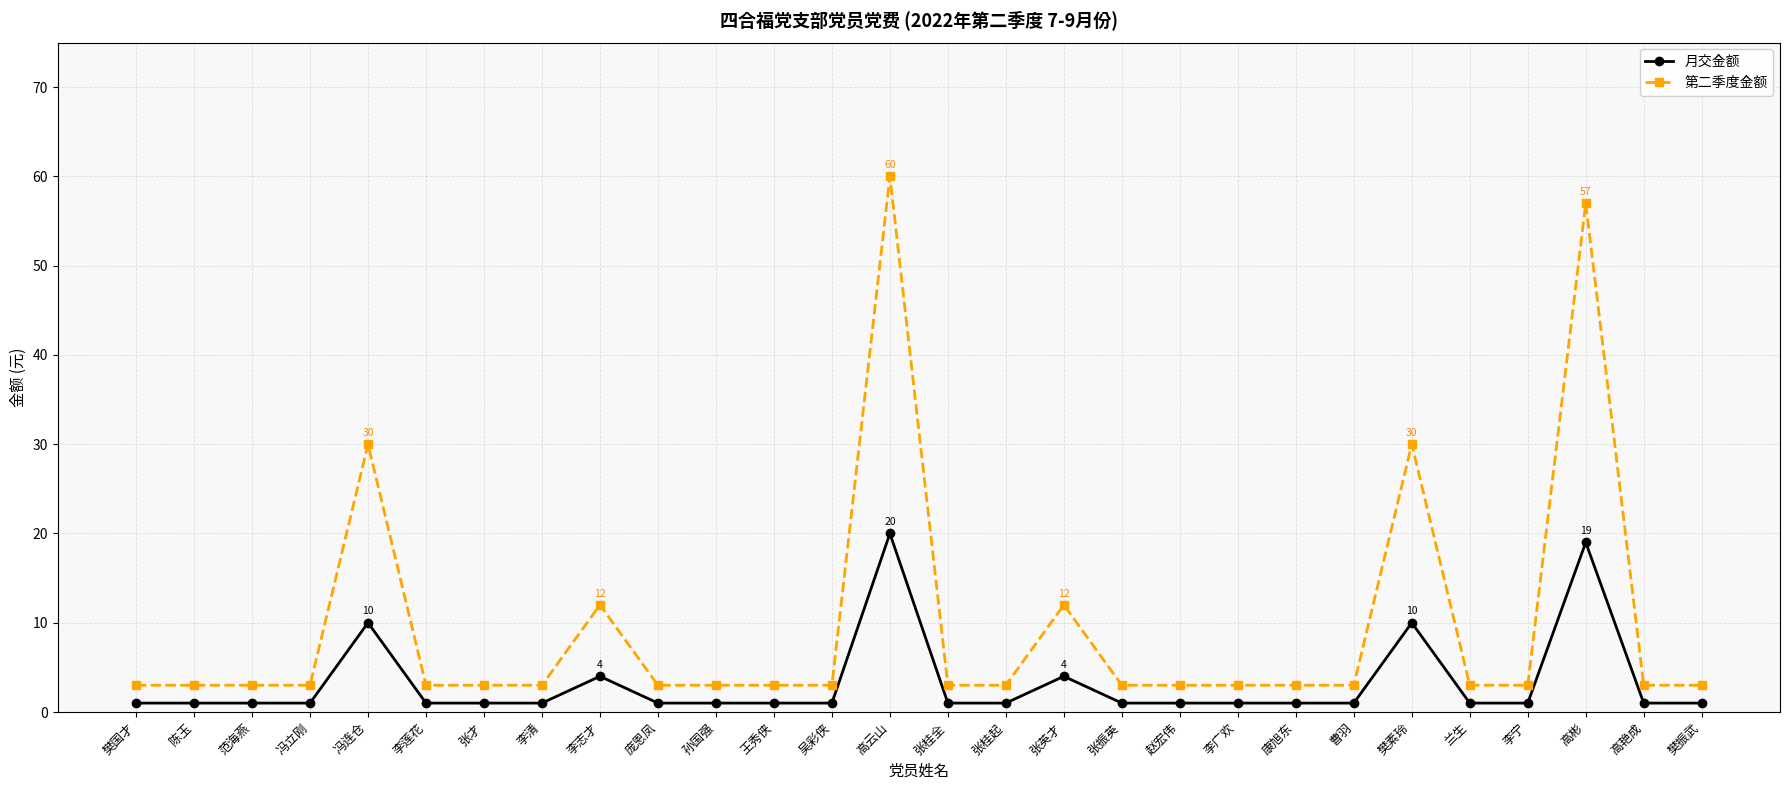

What is the label of the 21st point from the right?

李清